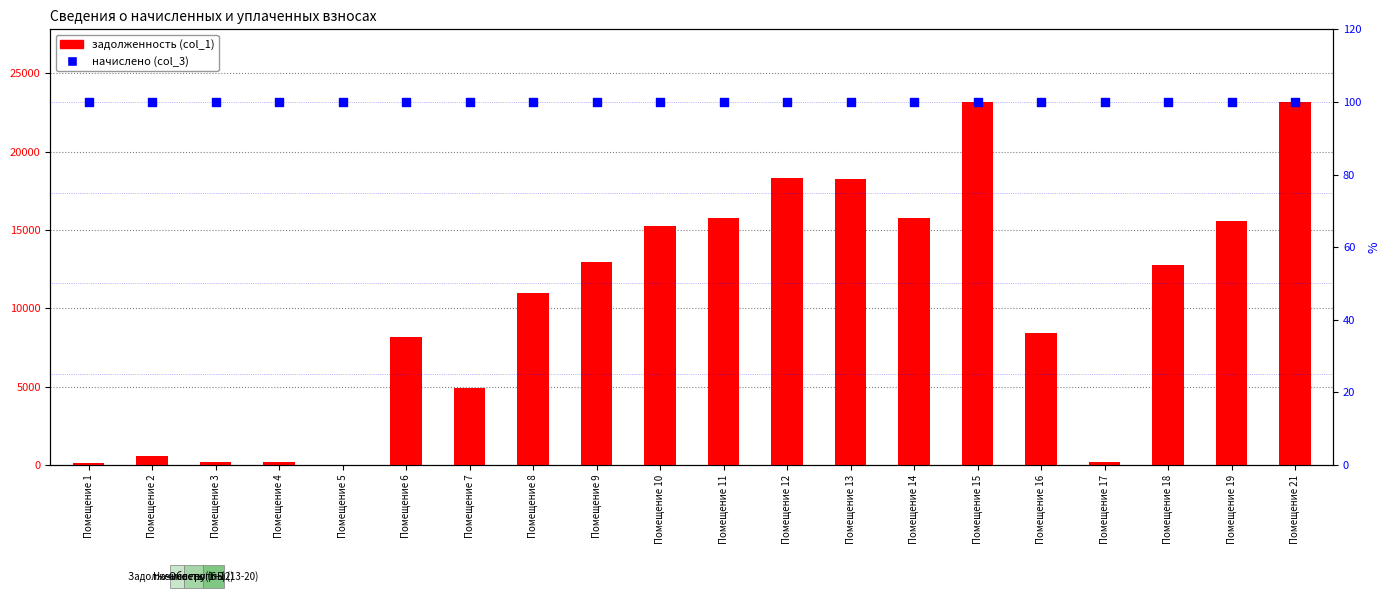

Is the value of задолженность (col_1) at Помещение 3 greater than the value of начислено (col_3) at Помещение 19?

Yes